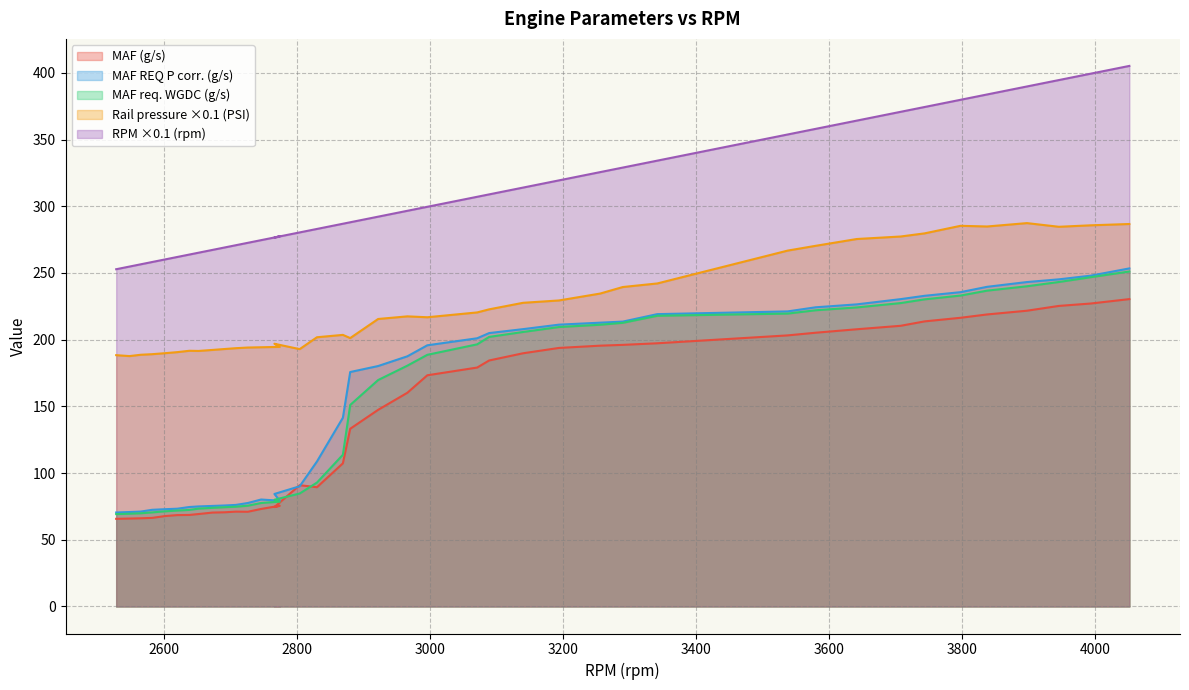

True or false: RPM (rpm) and MAF REQ (P corr.) (g/s) cross at least once.

False